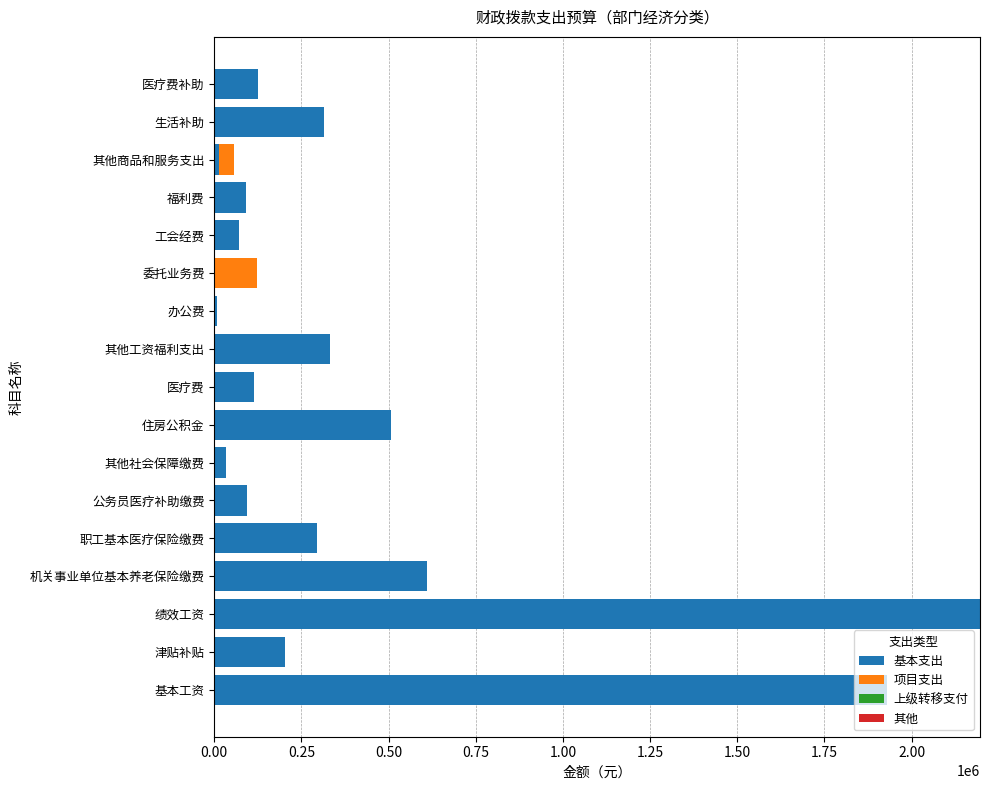

At which category is the sum across all series the highest?

绩效工资